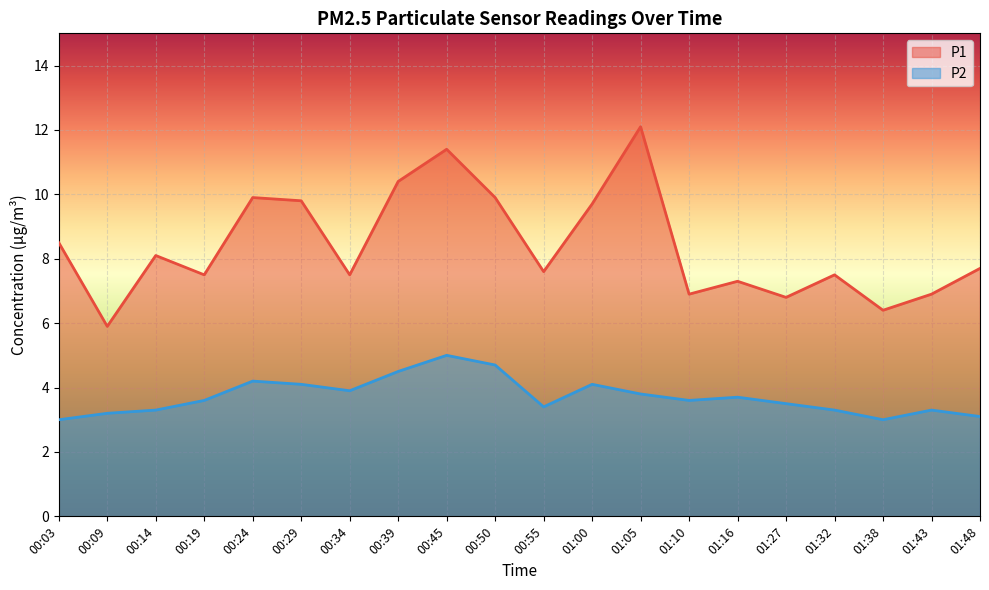

True or false: P1 and P2 cross at least once.

False